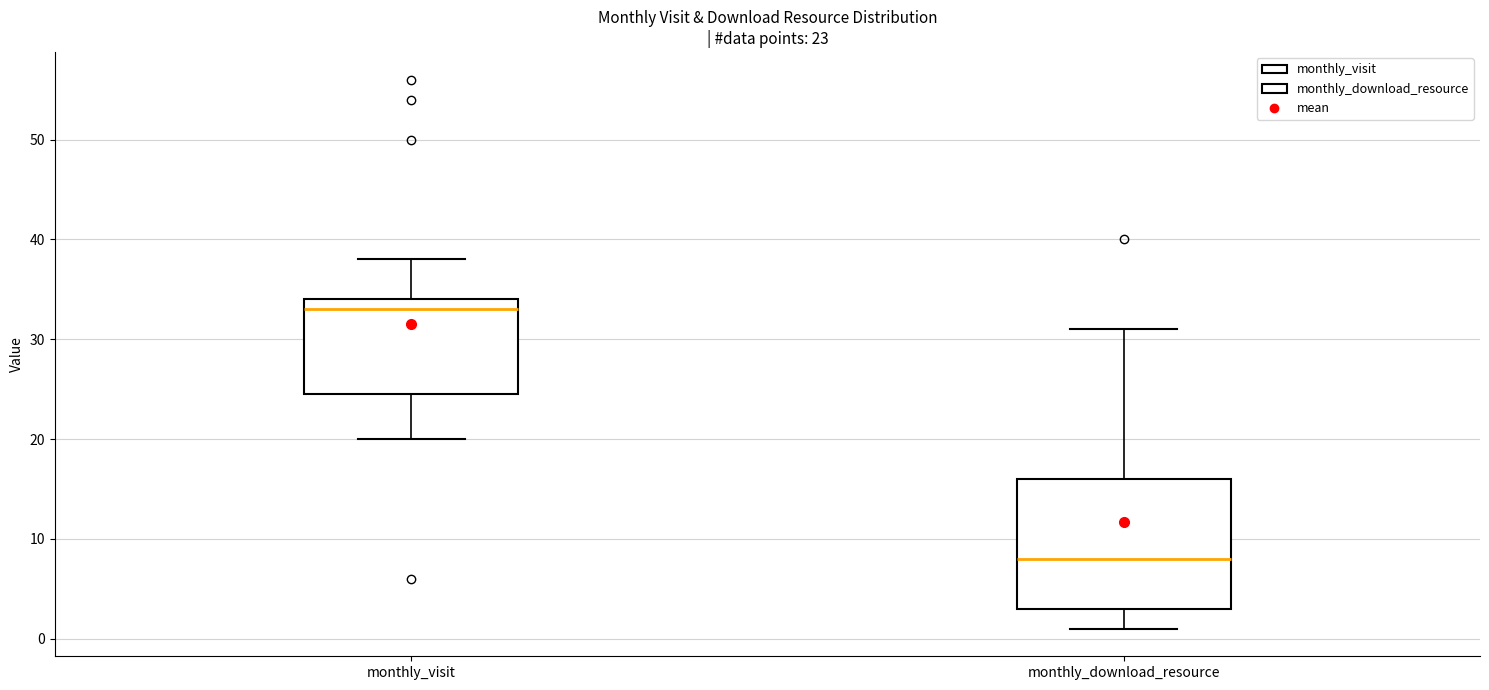

Comparing the boxes themselves (not the whiskers), which one is the tallest?

monthly_download_resource